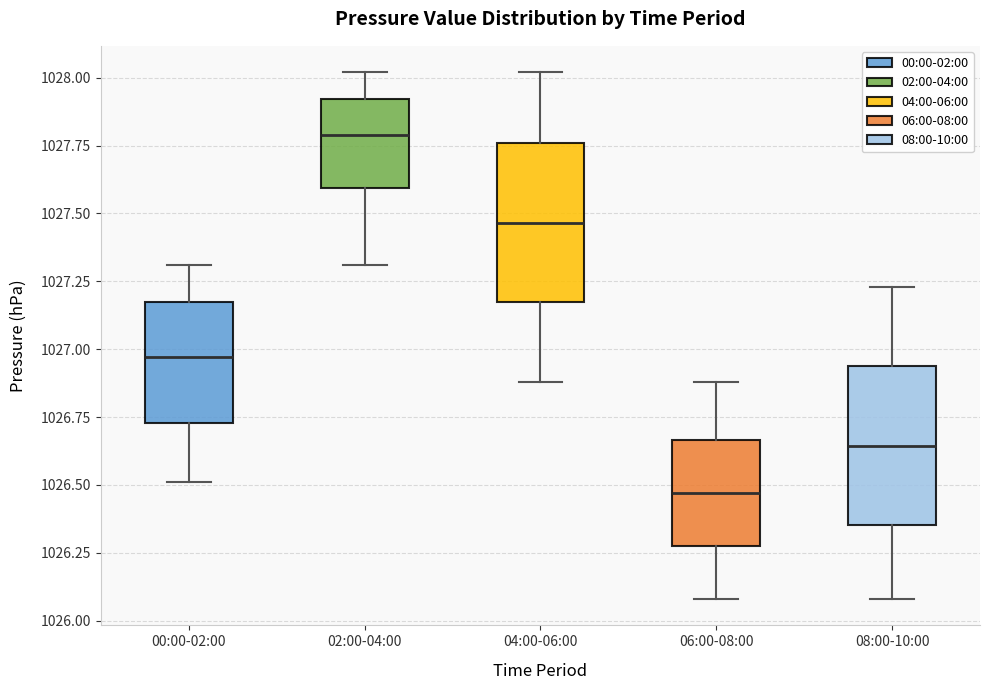

Reading left to right, transcribe this box plot: for each box, give where its median line is, the range the box spans, and where its two whiskers end, as read against the y-axis. The values are not printed on the chart, so give them approximately, as read against the axis.

00:00-02:00: median 1026.95, box 1026.75 to 1027.15, whiskers 1026.50 to 1027.30
02:00-04:00: median 1027.80, box 1027.60 to 1027.90, whiskers 1027.30 to 1028.00
04:00-06:00: median 1027.45, box 1027.15 to 1027.75, whiskers 1026.90 to 1028.00
06:00-08:00: median 1026.45, box 1026.30 to 1026.65, whiskers 1026.10 to 1026.90
08:00-10:00: median 1026.65, box 1026.35 to 1026.95, whiskers 1026.10 to 1027.25